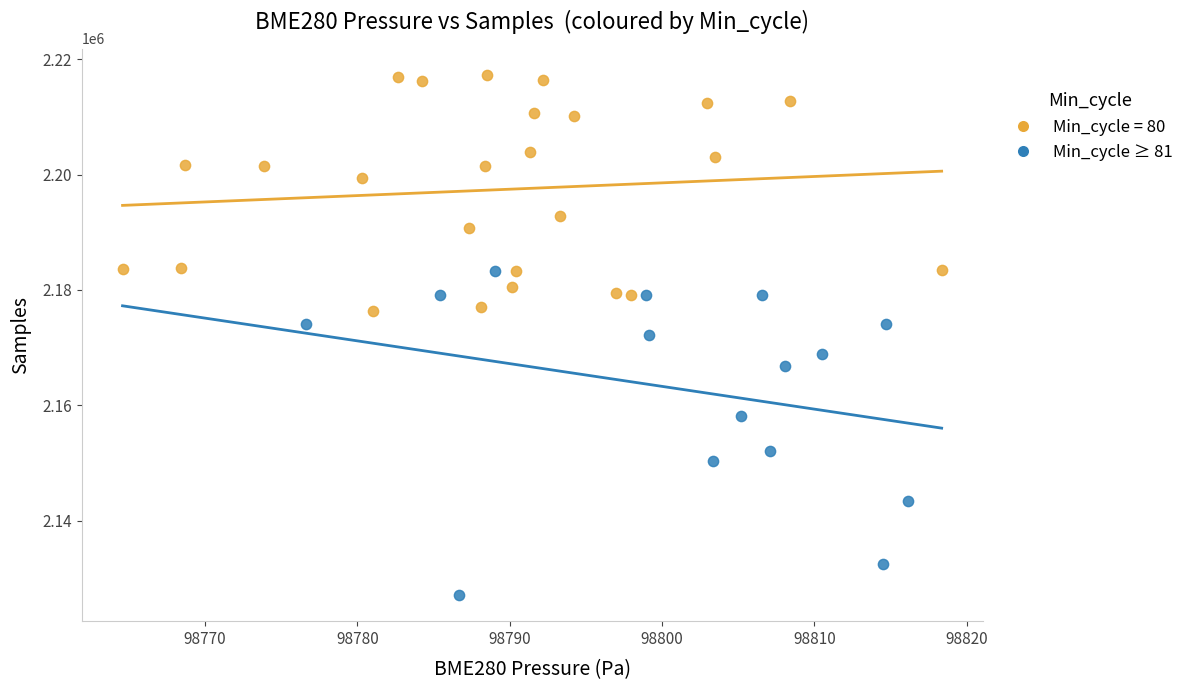

Which series contains the lowest Y value?

Min_cycle ≥ 81